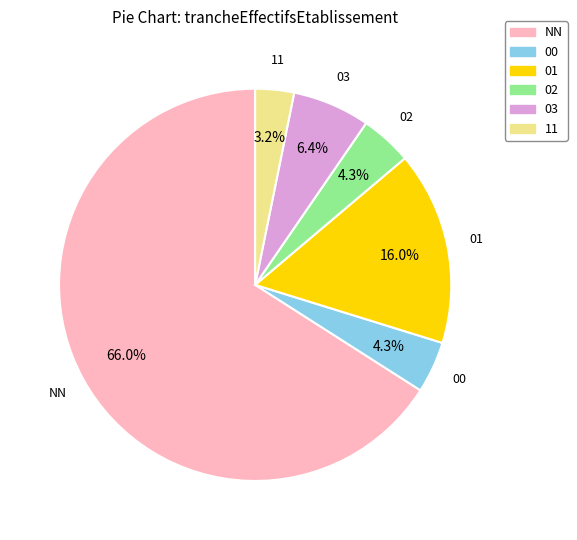

Which has a higher value, 11 or 02?

02